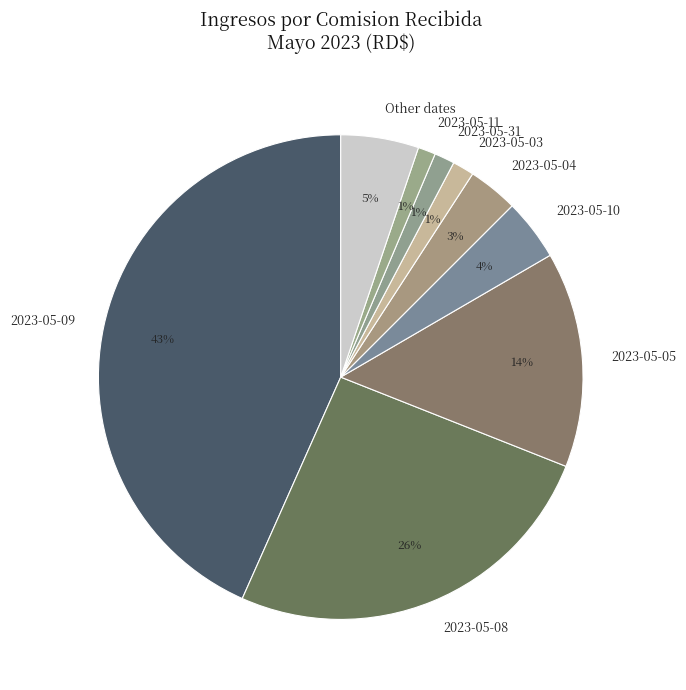

Which has a higher value, 2023-05-04 or 2023-05-09?

2023-05-09